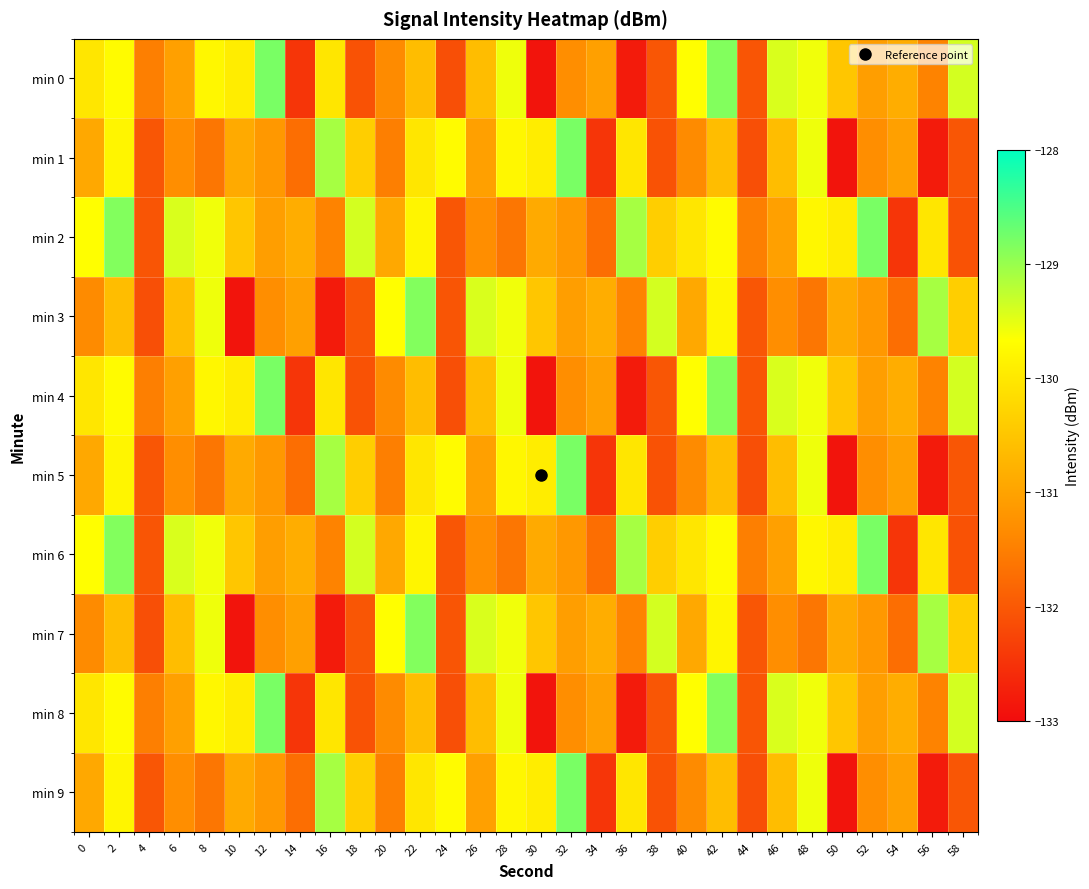

What is the greatest value displayed?

-128.8